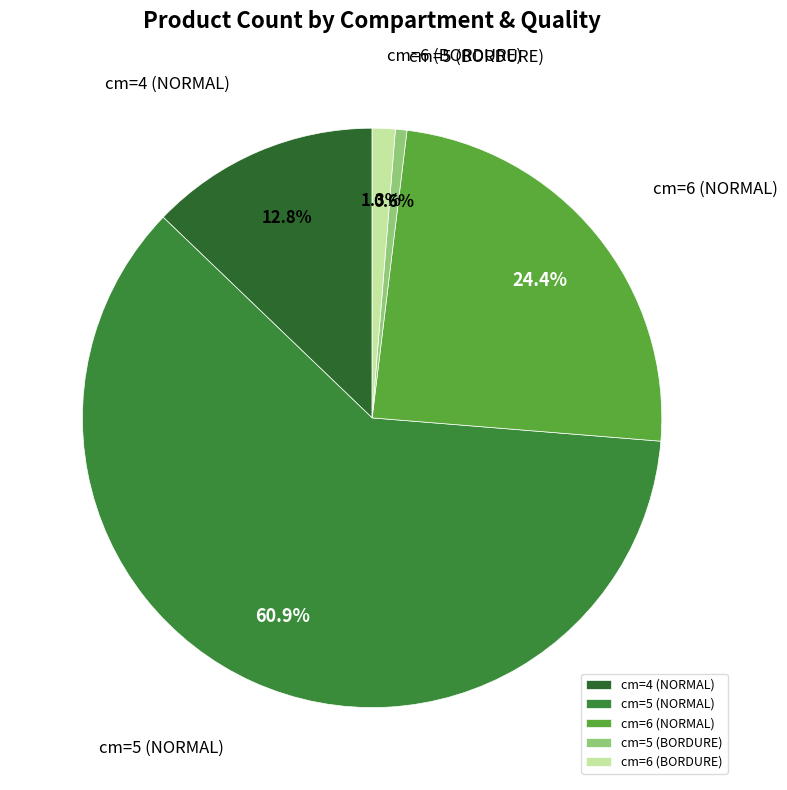

What percentage is NOT represented by cm=4 (NORMAL)?

87.2%